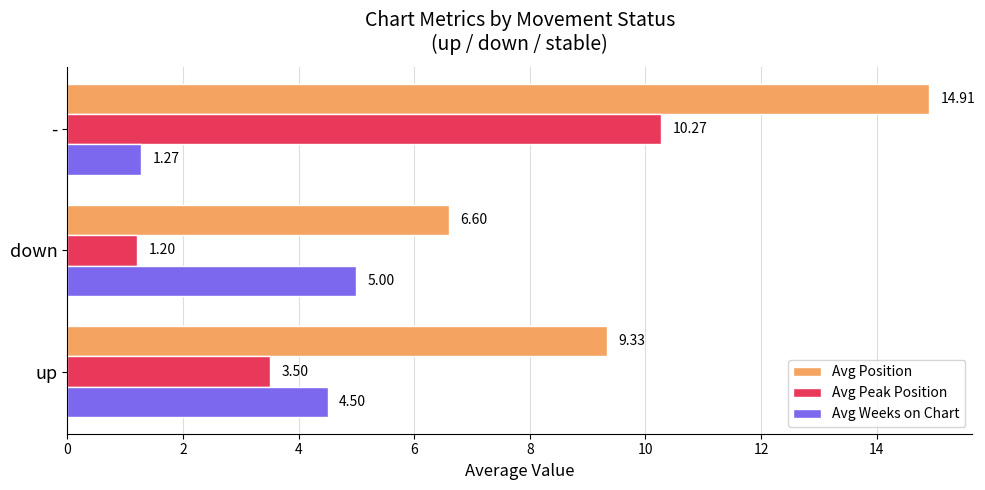

Where is Avg Weeks on Chart nearest to the value 3?

up